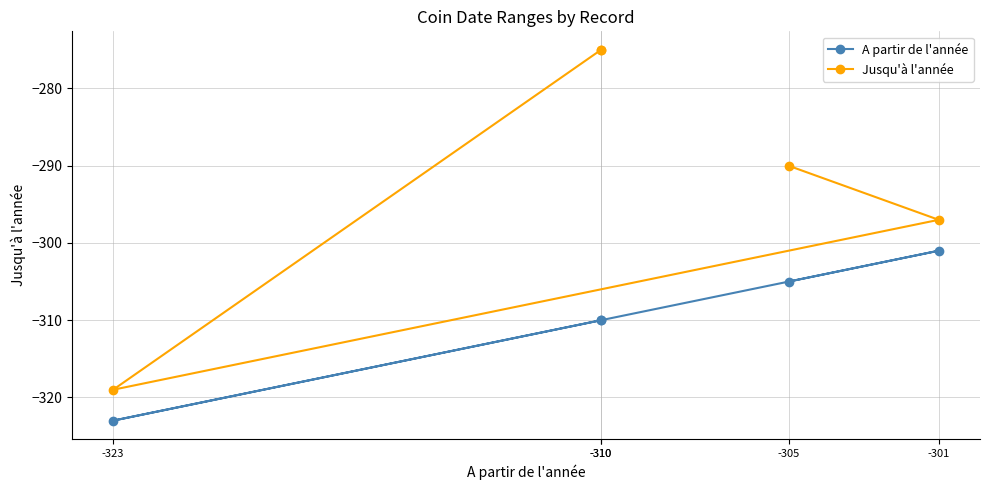

True or false: A partir de l'année and Jusqu'à l'année cross at least once.

False